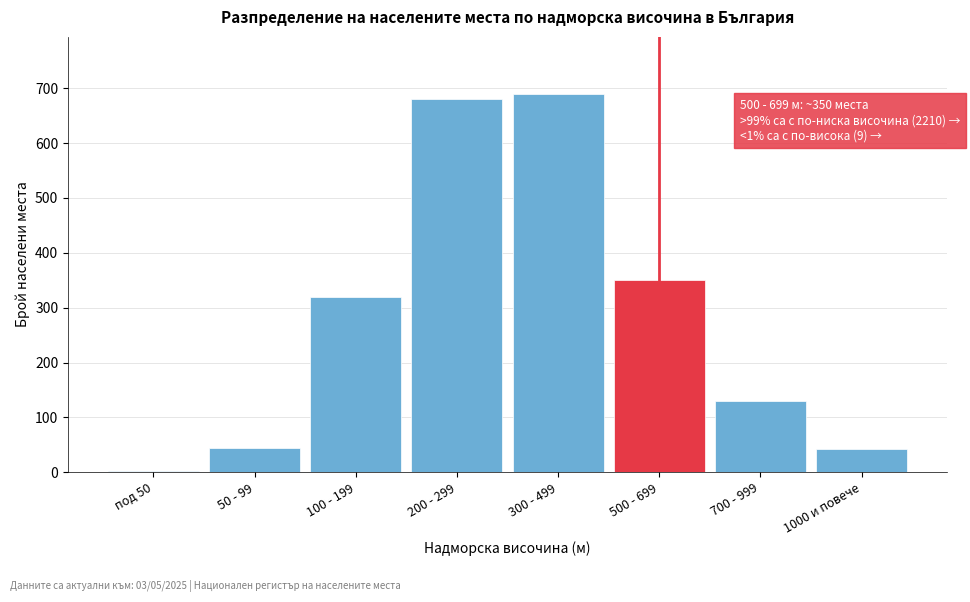

Is it true that the value at 1000 и повече is 42?

True